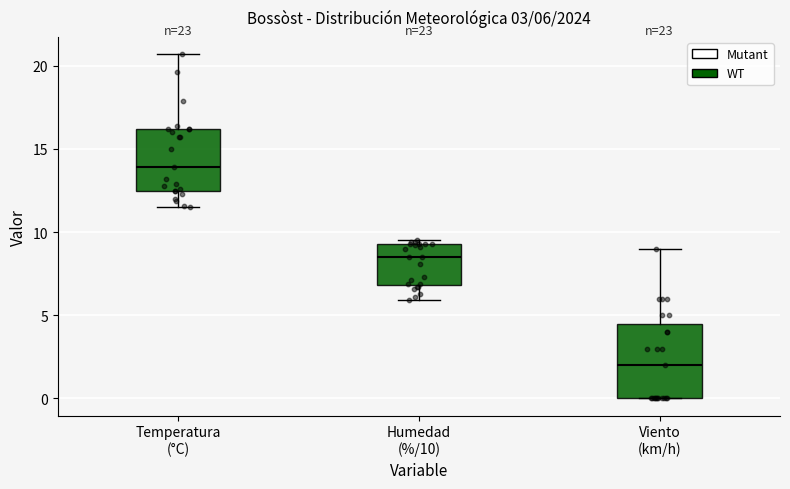

Which box is the tallest, from its lower edge to its upper edge?

Viento (km/h)